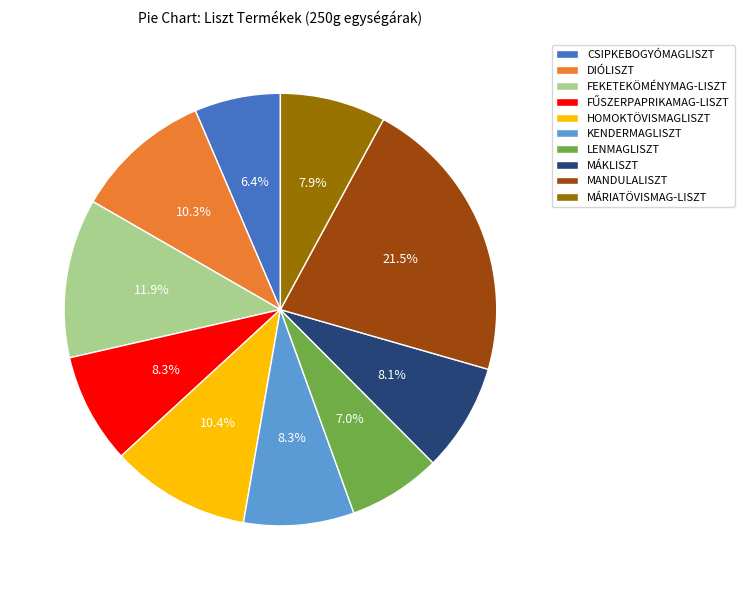

To the nearest percent, what is the difference between the largest and smallest slice percentages?

15%